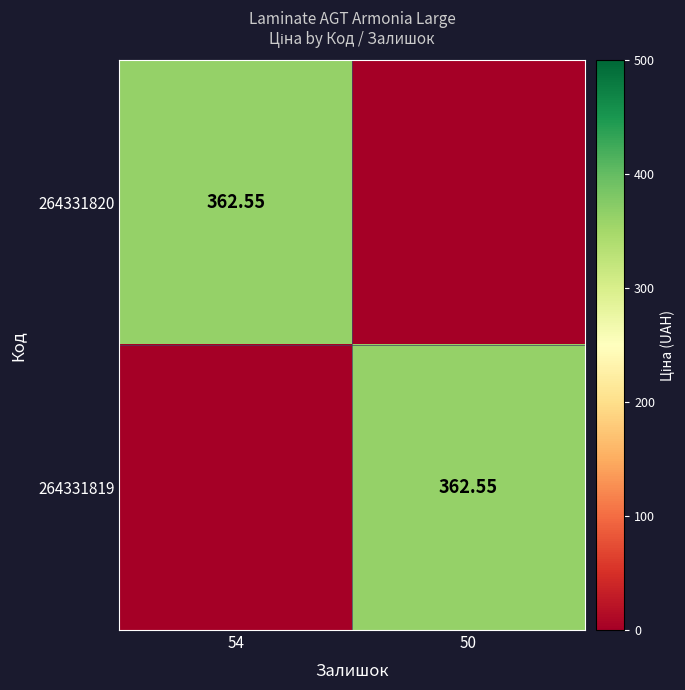

The value of 264331820 at 54 is 362.6. True or false?

True